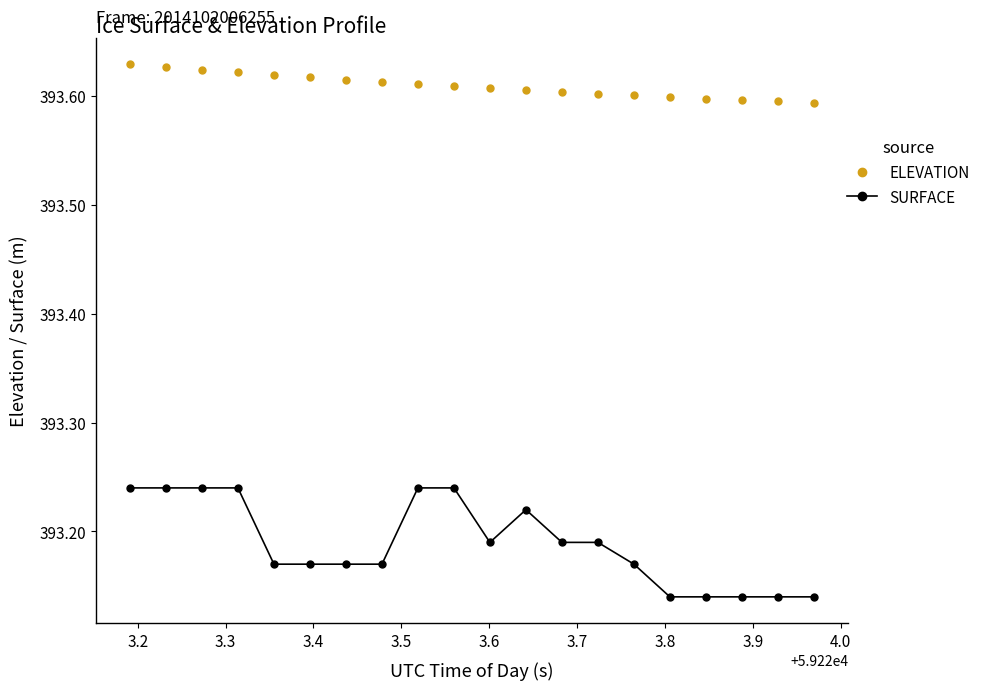

Count the SURFACE values in the range 393 to 394.

20